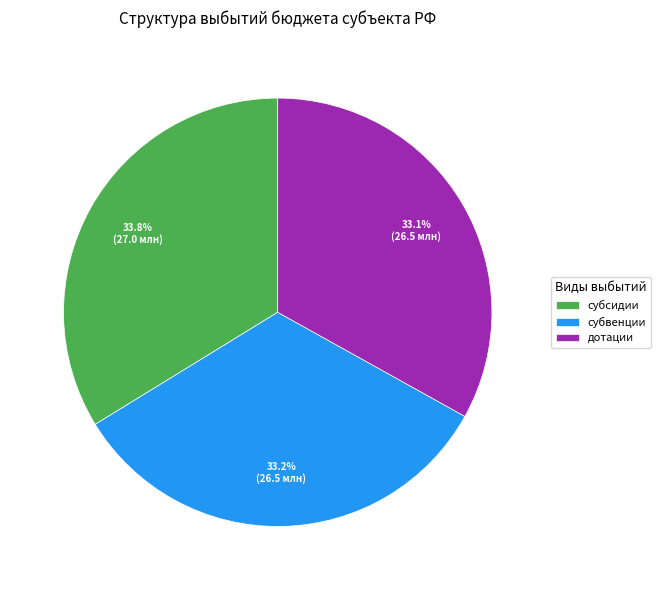

Count the number of slices in the pie.

3